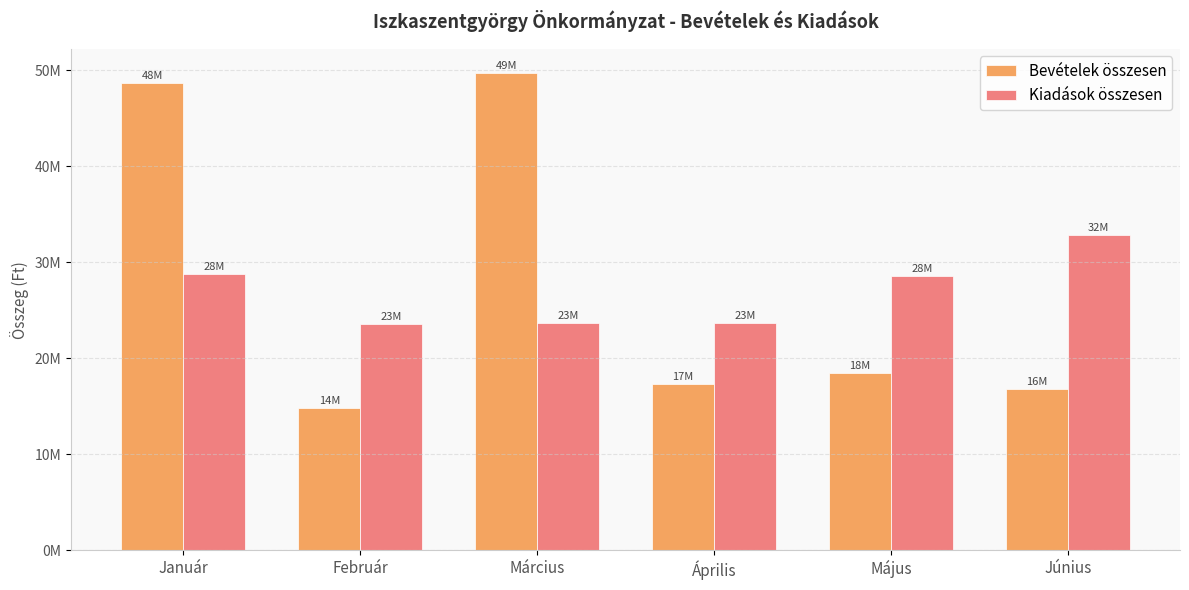

What are all the series names shown in the legend?

Bevételek összesen, Kiadások összesen